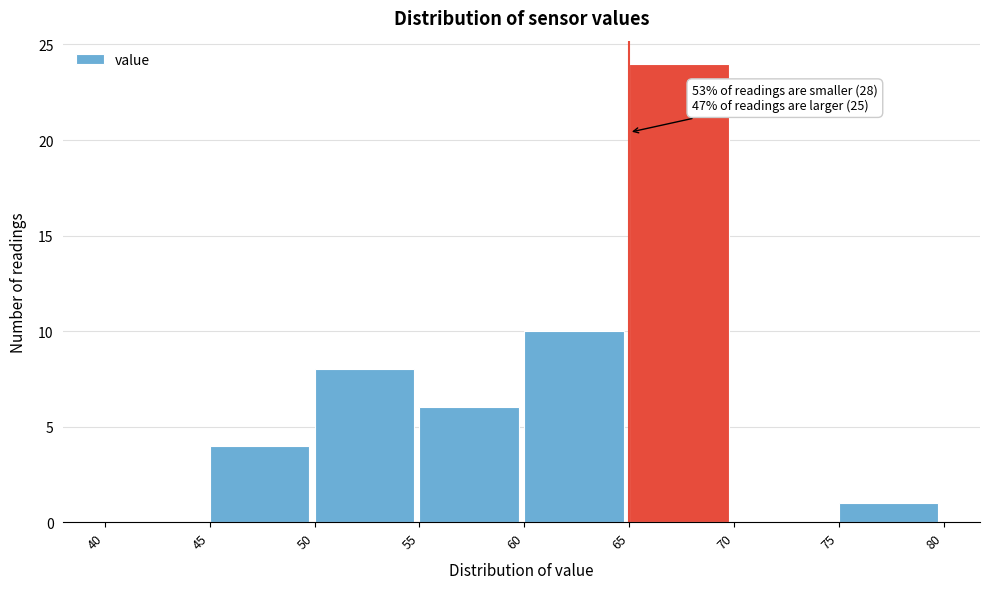

Which range on the x-axis has the tallest bar?

65 to 70